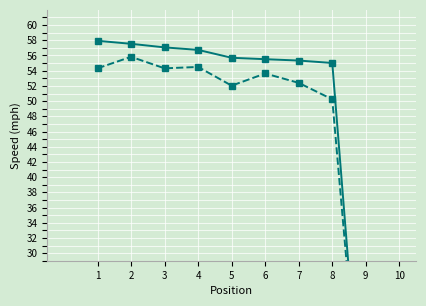

True or false: Average Speed and Best Speed intersect in this chart.

False